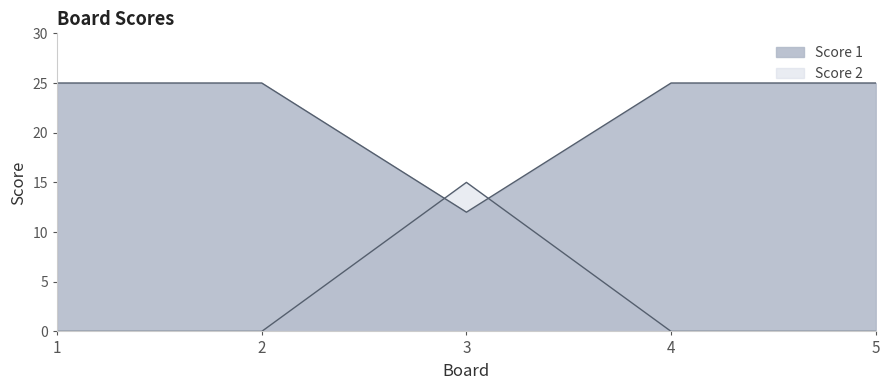

At which category is the sum across all series the highest?

3